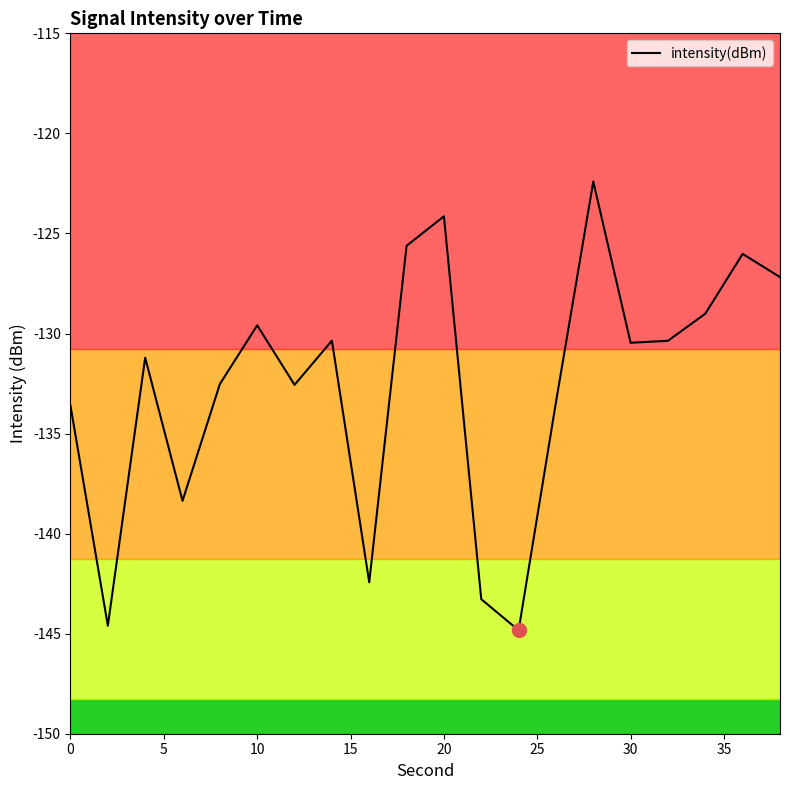

What is the minimum value shown in the chart?

-144.8